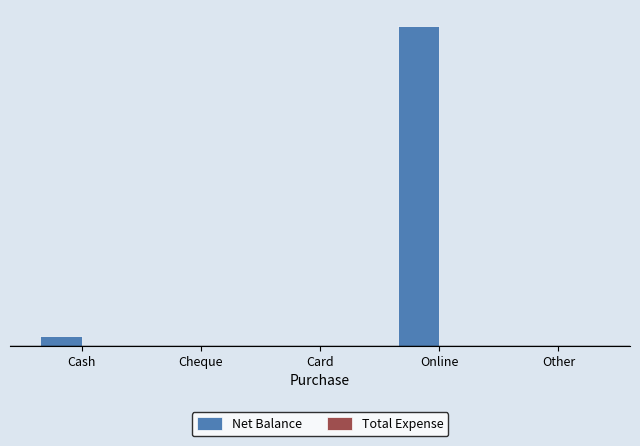

What is the label of the 5th bar from the right?

Cash